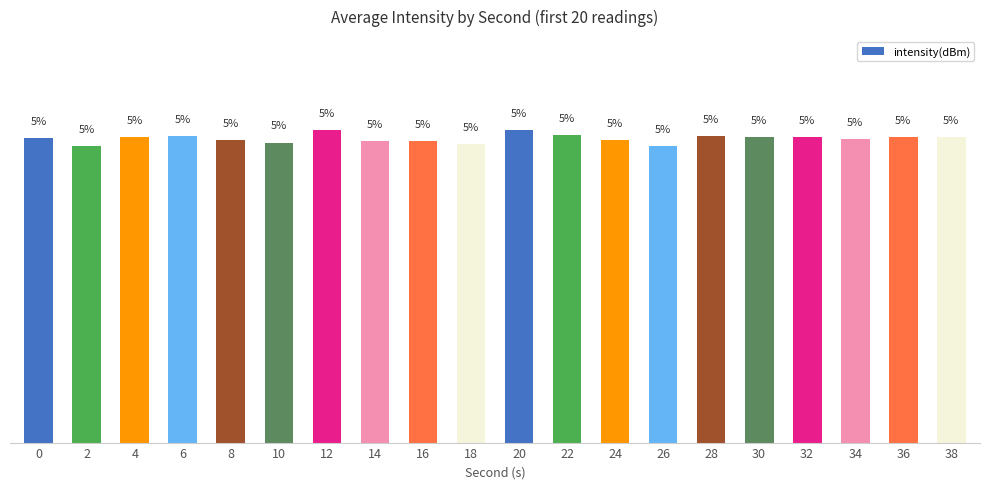

The value at 32 is 5.0. True or false?

True